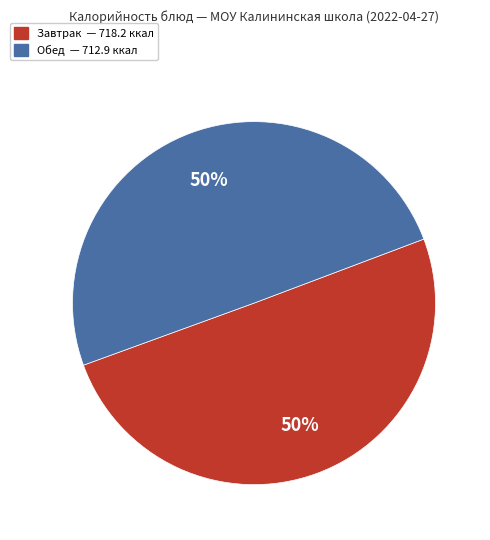

Does any single category account for the majority?

No